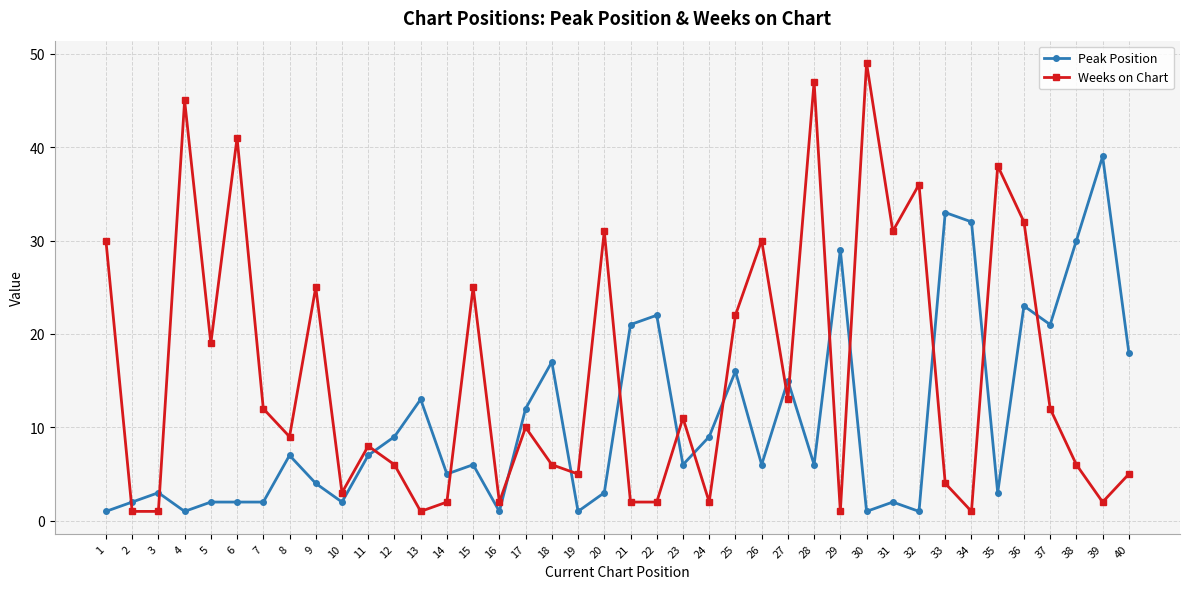

The Weeks on Chart series shows 1 at 10. True or false?

False